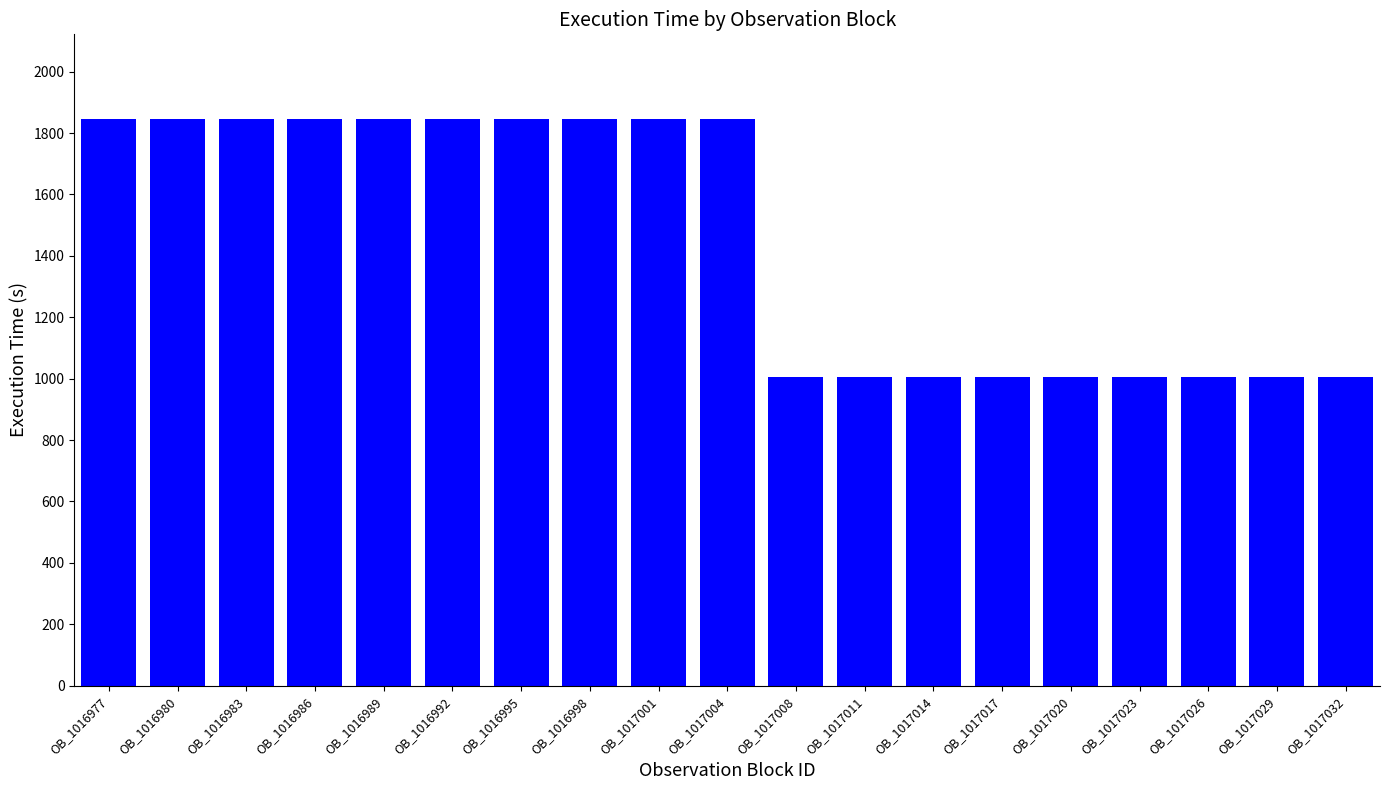

Are the bars grouped side by side (vs. stacked)?

No